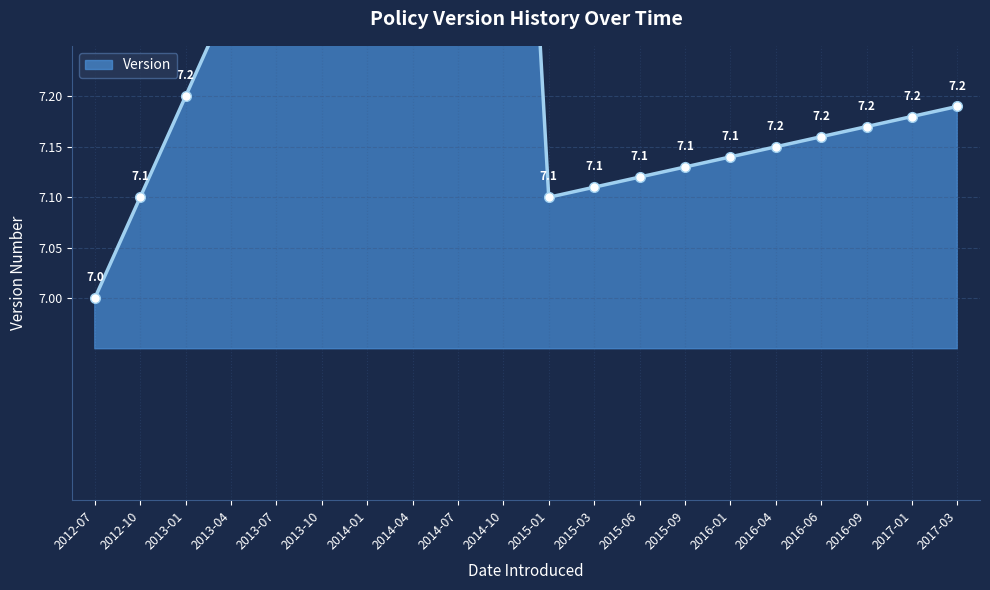

What is the value of the 17th point from the left?

7.2